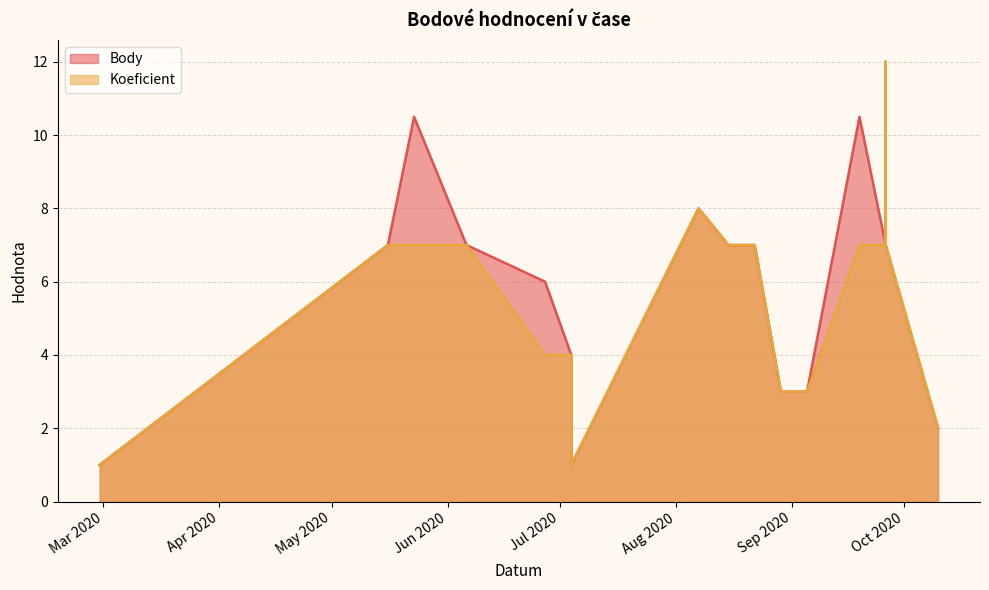

How many data points in Koeficient are above 7?

2